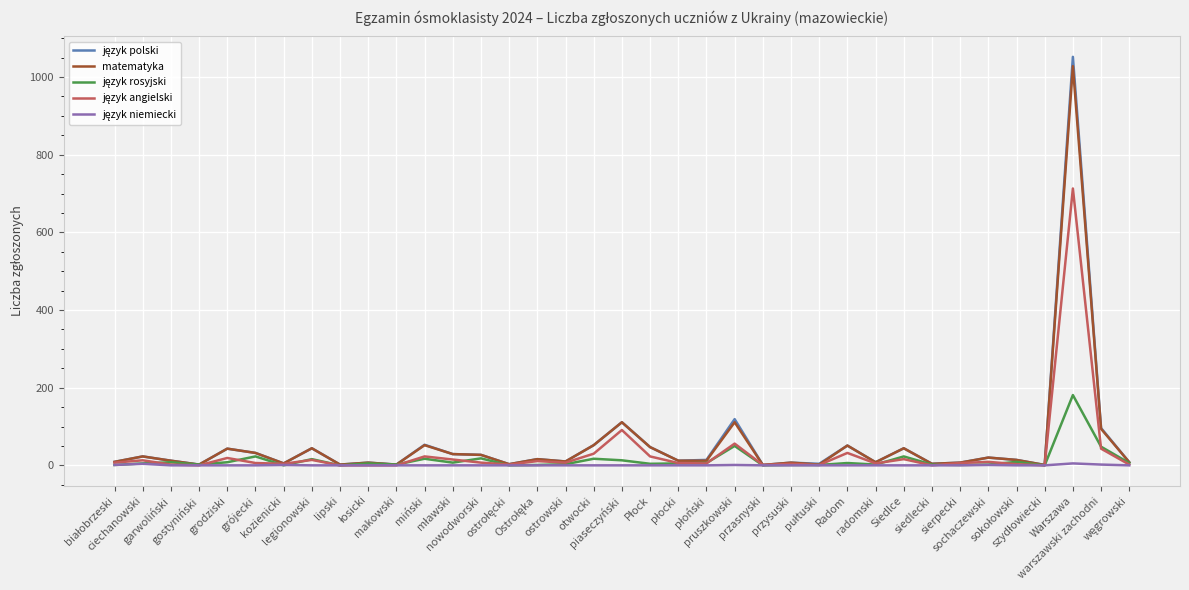

What is the maximum value shown in the chart?

1052